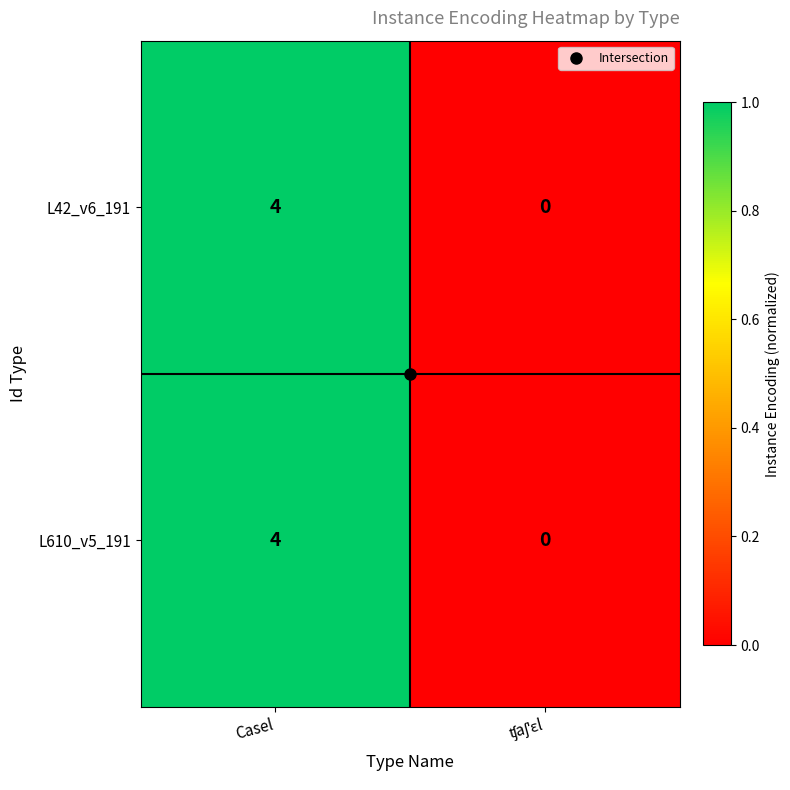

The L610_v5_191 series shows 4 at Casel. True or false?

True